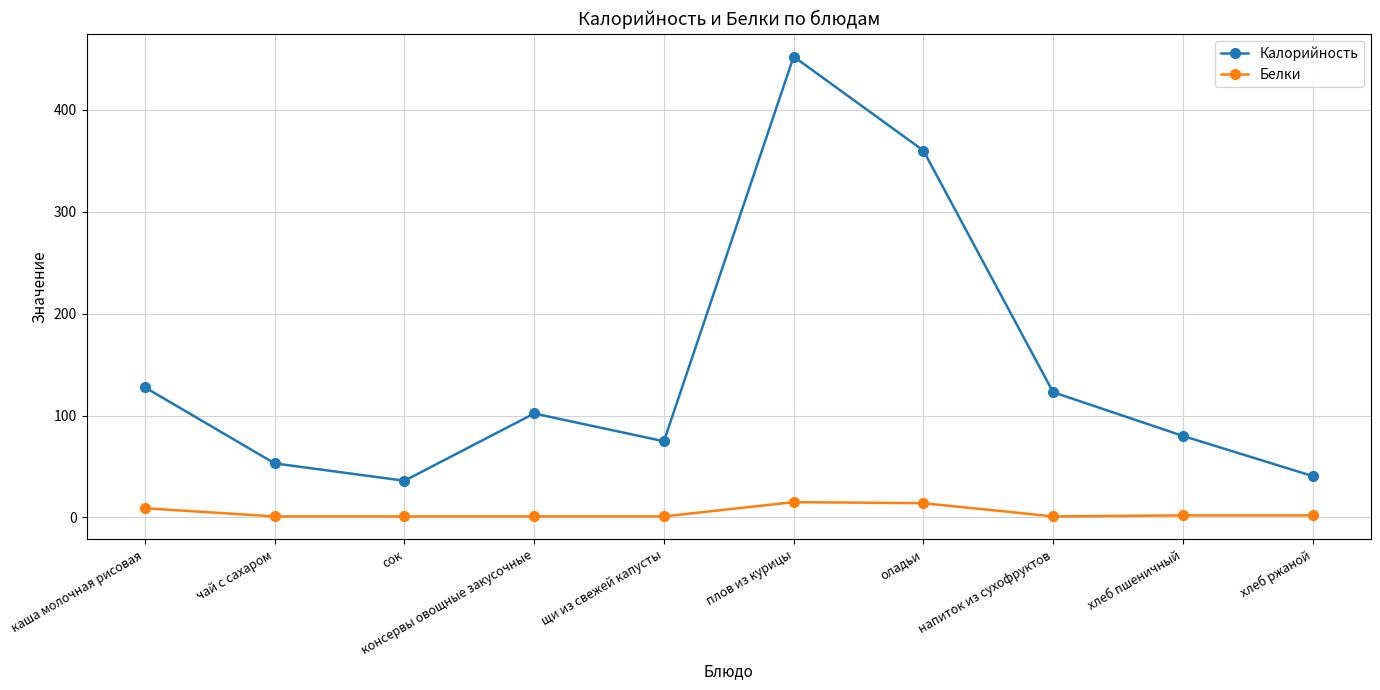

Rank the series by their maximum value, from highest to lowest.

Калорийность, Белки